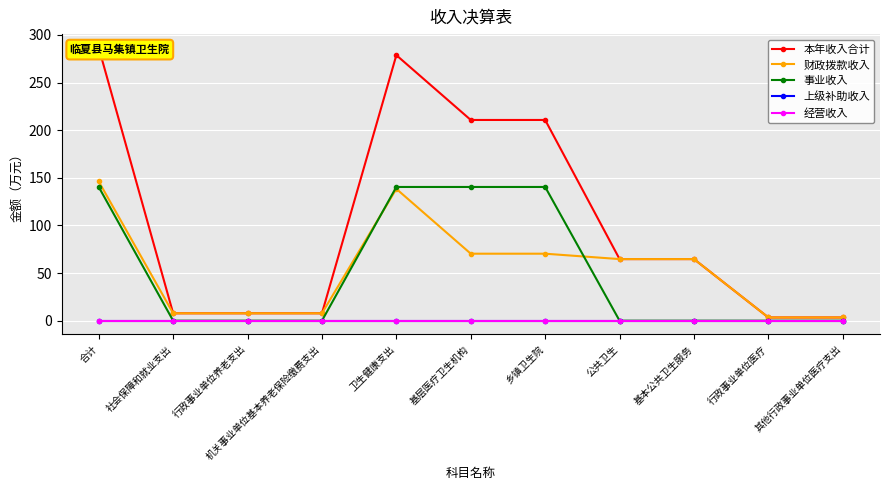

Reading right to left, list all the values displayed in this chart.

本年收入合计: 3.4	3.4	64.7	64.7	210.7	210.7	278.8	7.8	7.8	7.8	286.5
财政拨款收入: 3.4	3.4	64.7	64.7	70.3	70.3	138.4	7.8	7.8	7.8	146.2
事业收入: 0.0	0.0	0.0	0.0	140.4	140.4	140.4	0.0	0.0	0.0	140.4
上级补助收入: 0.0	0.0	0.0	0.0	0.0	0.0	0.0	0.0	0.0	0.0	0.0
经营收入: 0.0	0.0	0.0	0.0	0.0	0.0	0.0	0.0	0.0	0.0	0.0